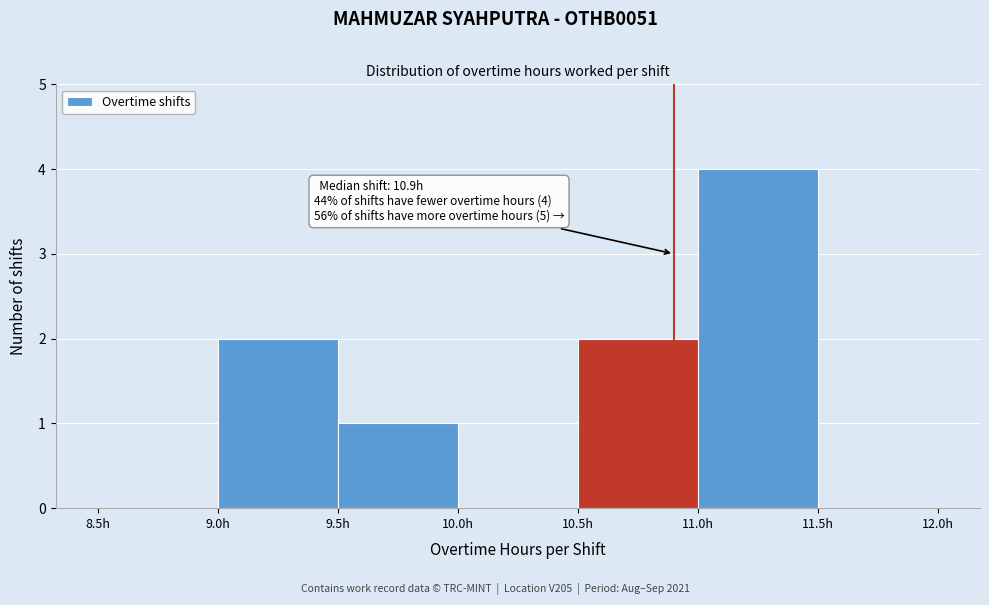

Over which range of the x-axis is the bar tallest?

11.0 to 11.5